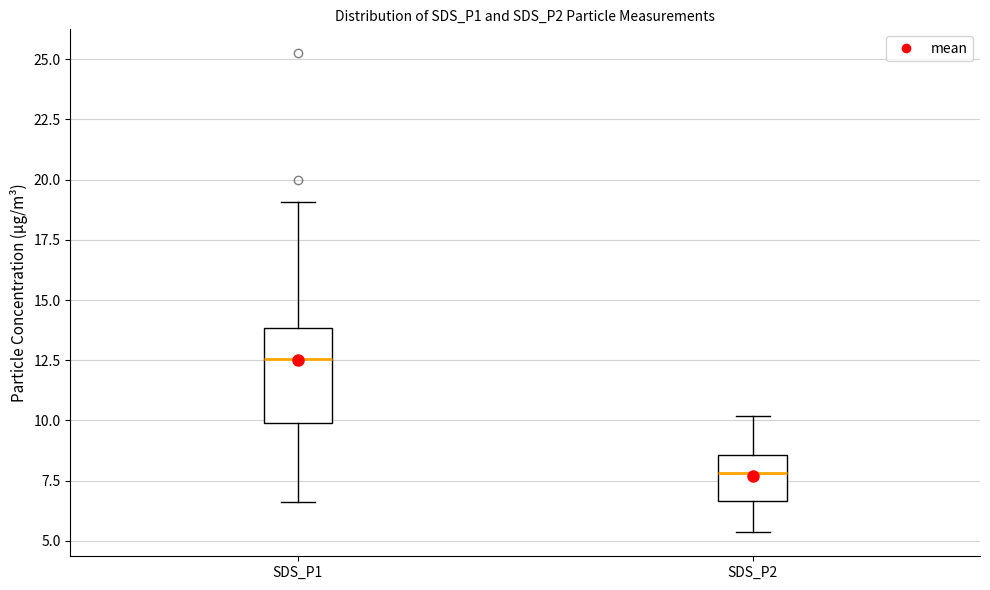

Which box's median line is the lowest?

SDS_P2